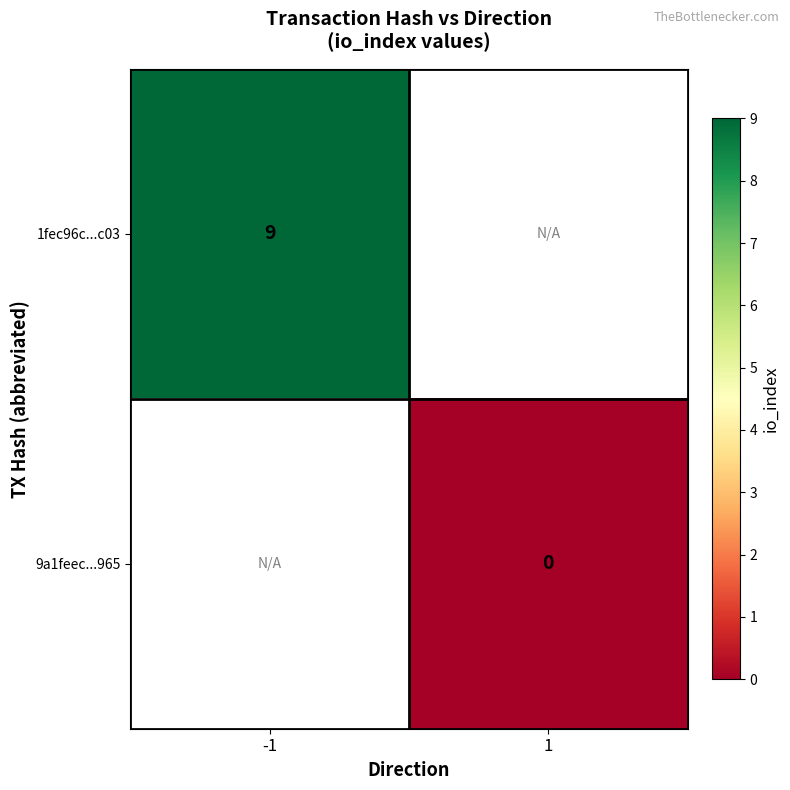

True or false: 1fec96c...c03 has a value of 3 at -1.

False